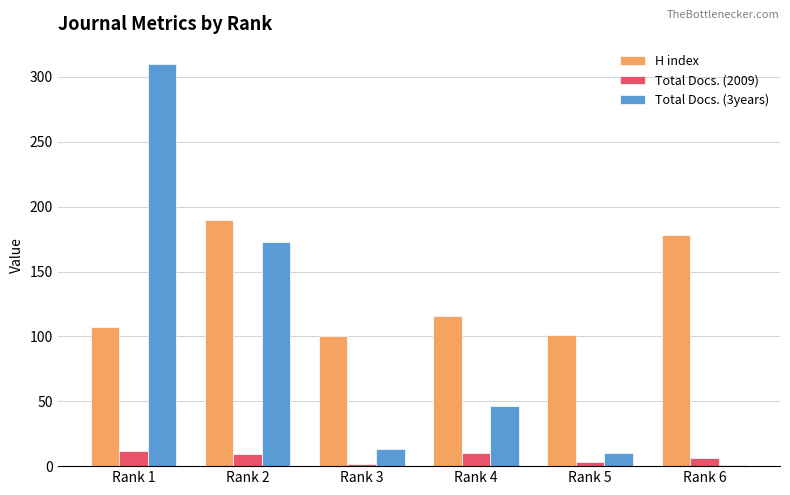

Is the value of Total Docs. (3years) at Rank 2 greater than the value of Total Docs. (2009) at Rank 5?

Yes